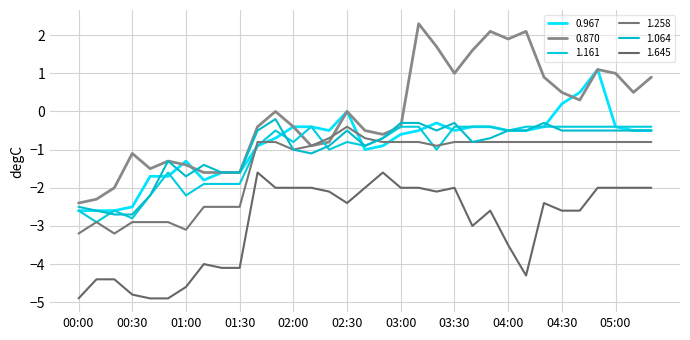

What are all the series names shown in the legend?

0.967, 0.870, 1.161, 1.258, 1.064, 1.645